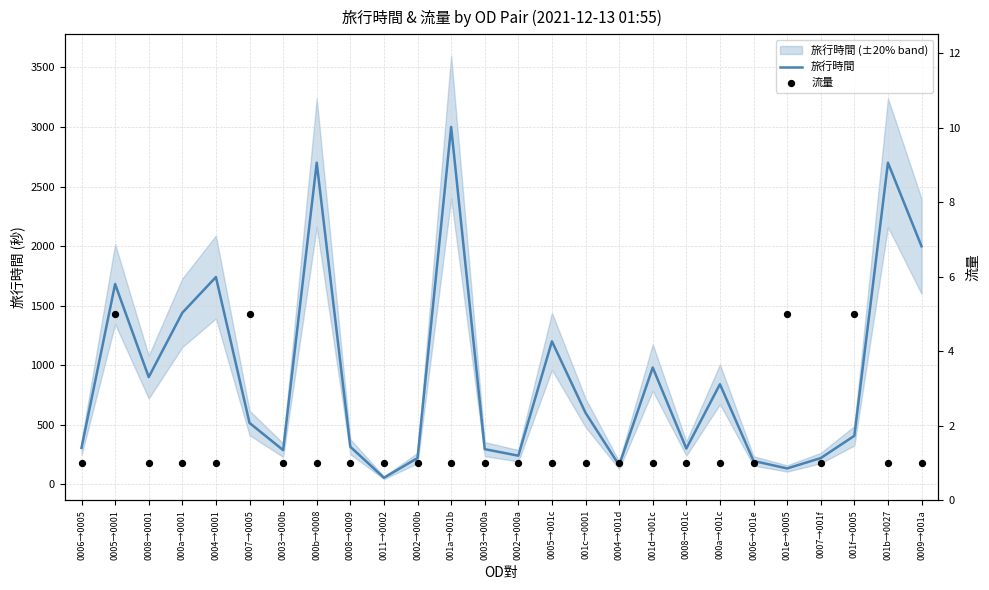

Is the value of 流量 at 001f→0005 greater than the value of 旅行時間 at 0008→0001?

No